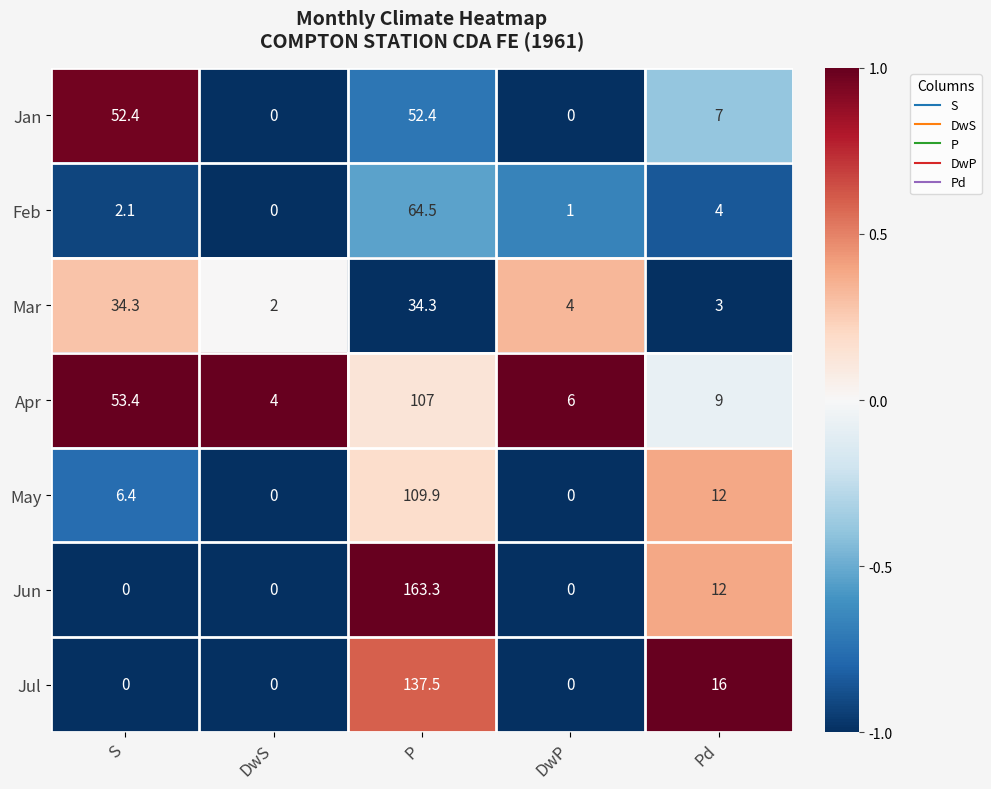

At which label does Feb reach its peak?

P